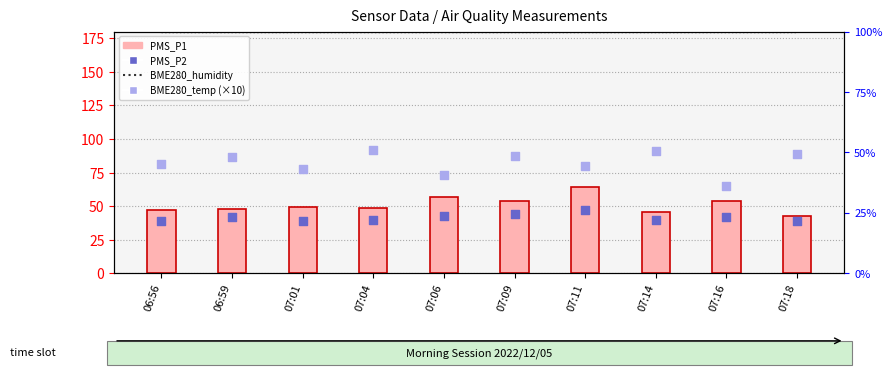

Is the value of PMS_P2 at 07:18 greater than the value of BME280_humidity at 06:59?

No